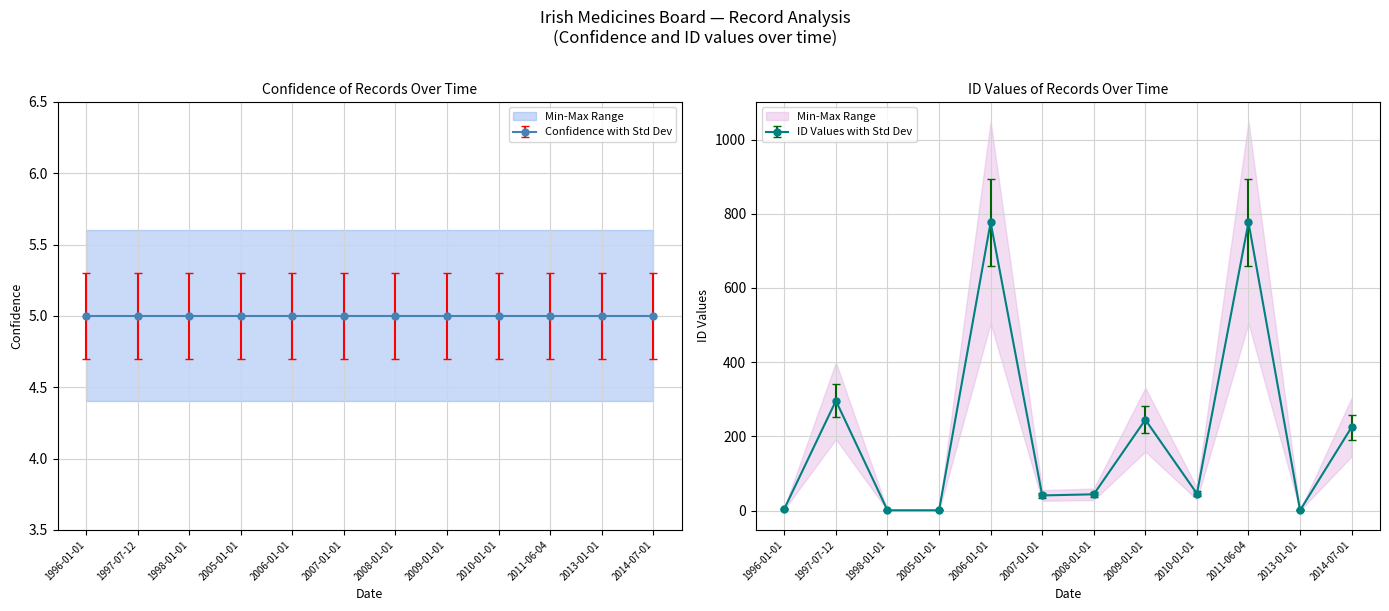

The chart shows a value of 373 at 2014-07-01. True or false?

False